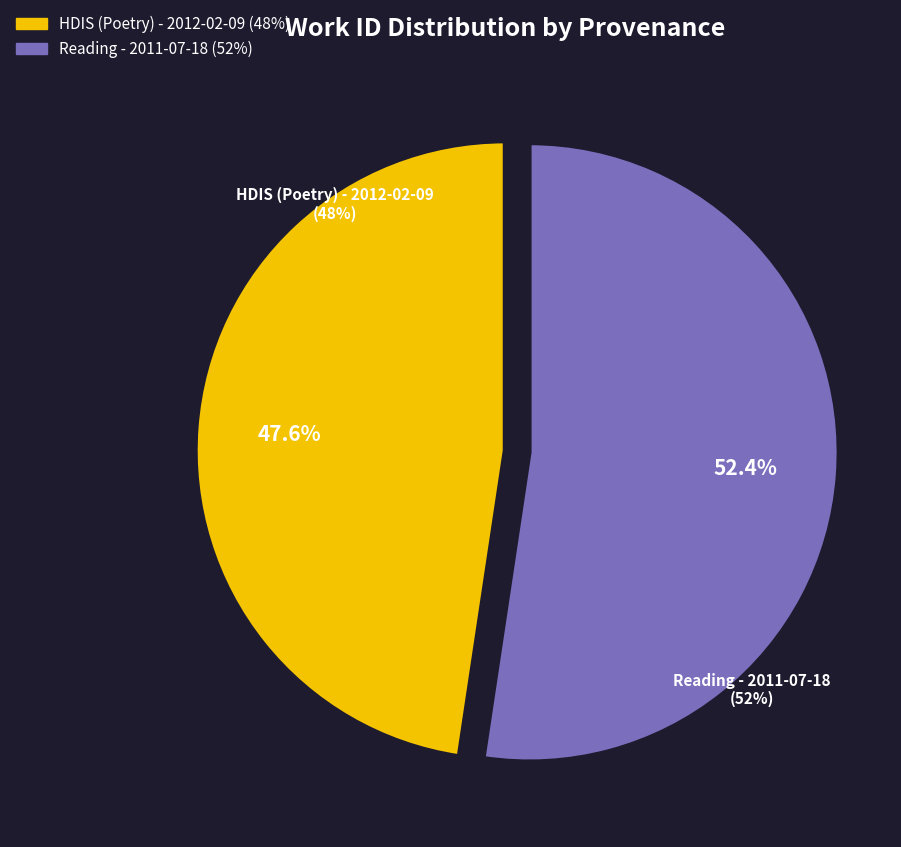

What is the change in value from HDIS (Poetry) - 2012-02-09 to Reading - 2011-07-18?

+395